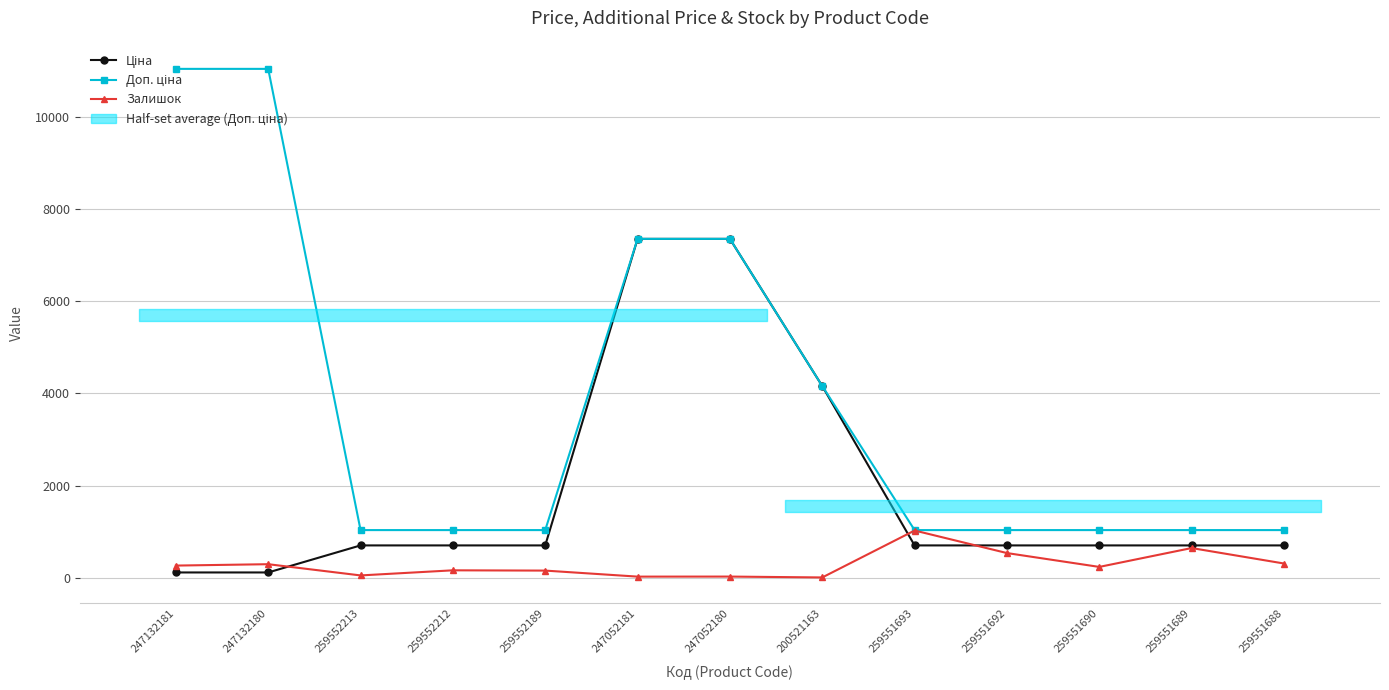

How many data points does each series have?

13